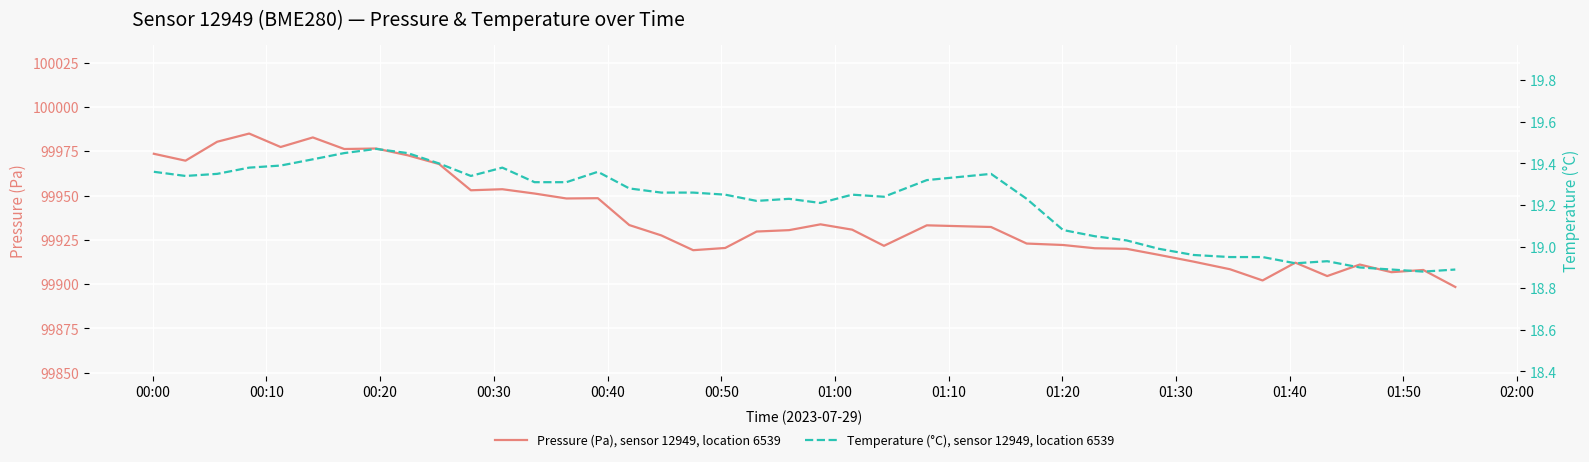

What is the highest value of the Pressure (Pa), sensor 12949, location 6539 series?

99985.0